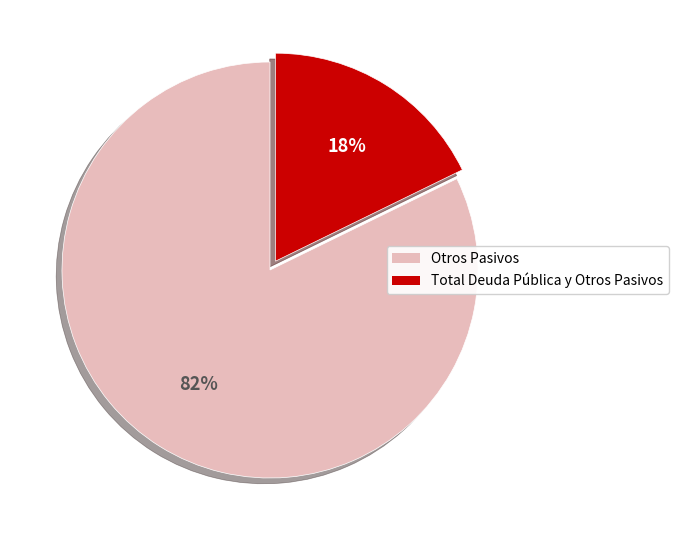

Is there a majority slice in this chart?

Yes